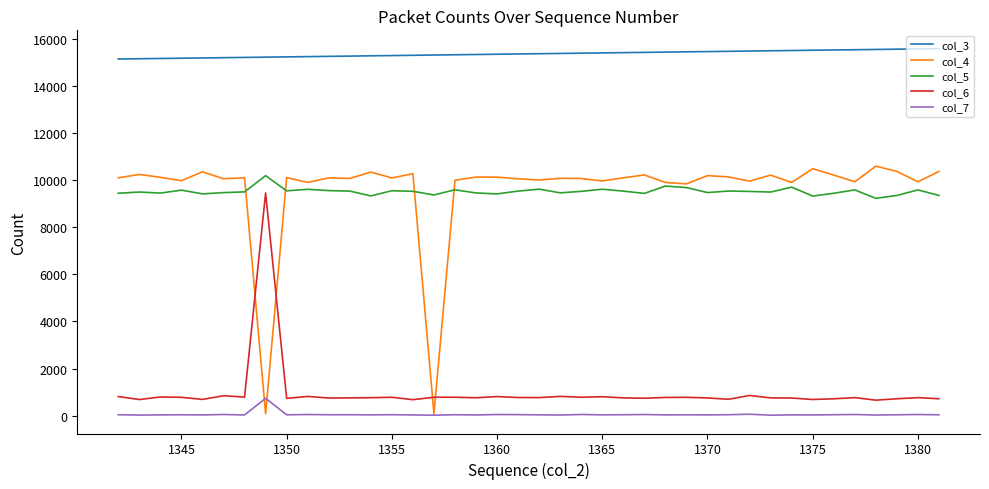

What are all the series names shown in the legend?

col_3, col_4, col_5, col_6, col_7